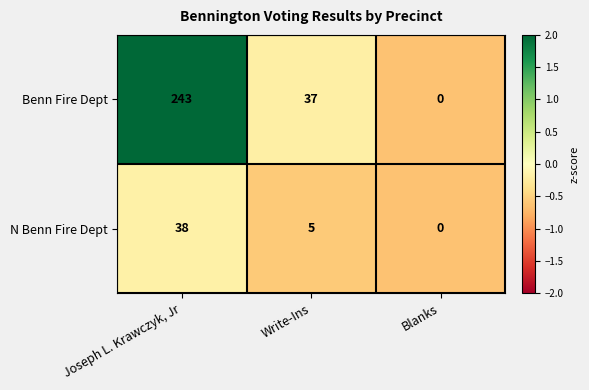

Reading left to right, extract all data points from this chart.

Benn Fire Dept: Joseph L. Krawczyk, Jr=243	Write-Ins=37	Blanks=0
N Benn Fire Dept: Joseph L. Krawczyk, Jr=38	Write-Ins=5	Blanks=0